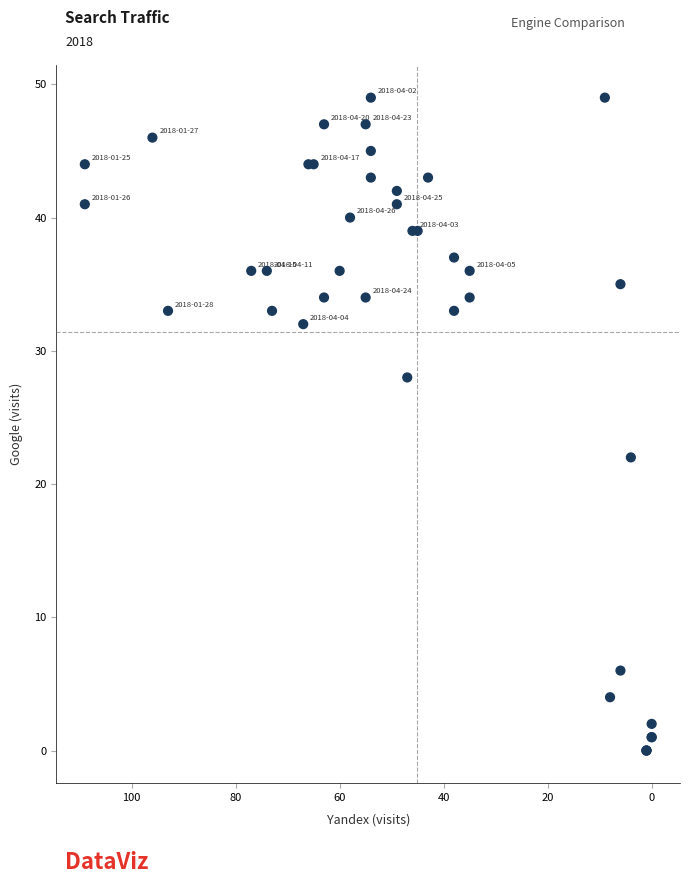

What Y value in the scatter plot is closest to 24?

22